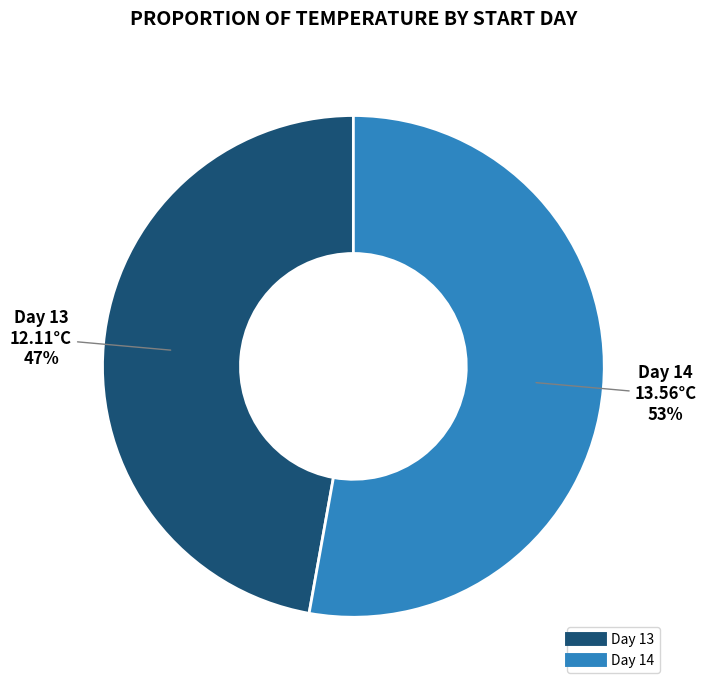

How many segments does this pie chart have?

2